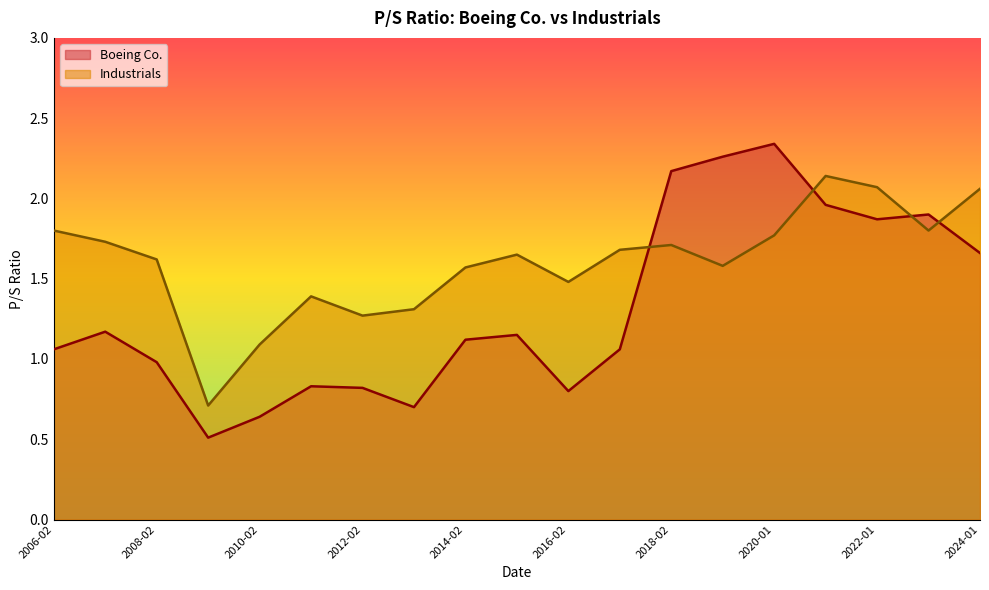

True or false: Industrials and Boeing Co. intersect in this chart.

True